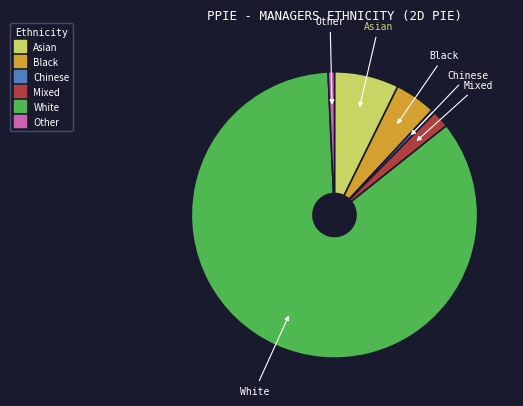

How many slices are in this pie chart?

6